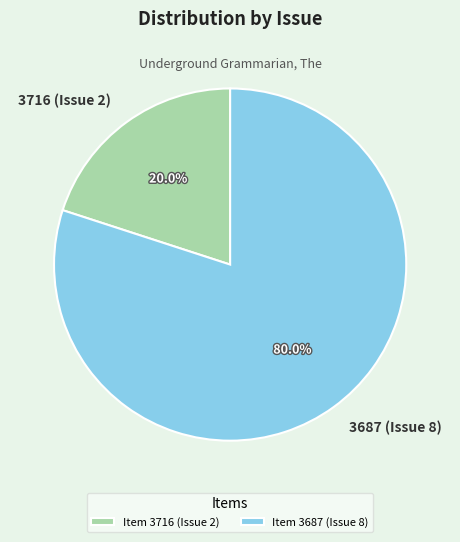

To the nearest percent, what is the combined percentage of 3687 (Issue 8) and 3716 (Issue 2)?

100%